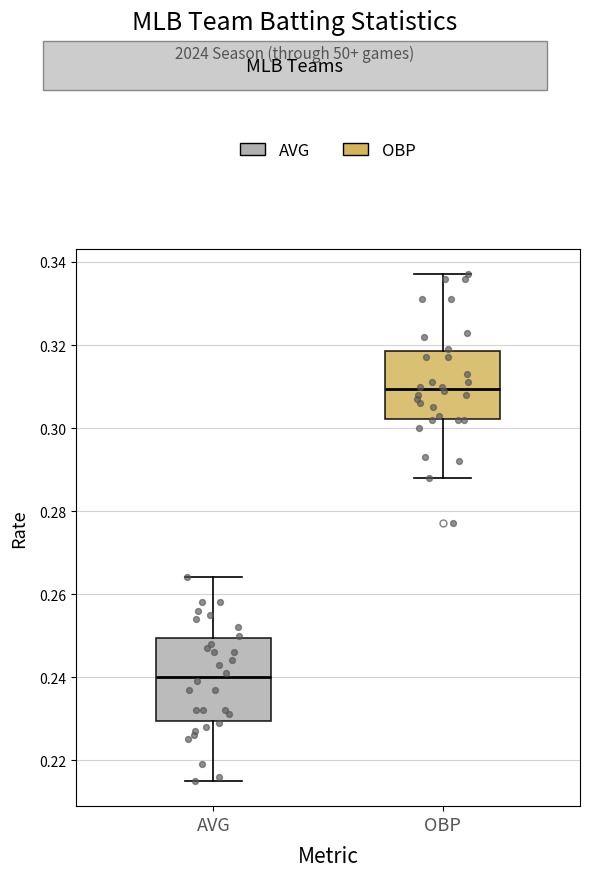

Which box's median line is the lowest?

AVG